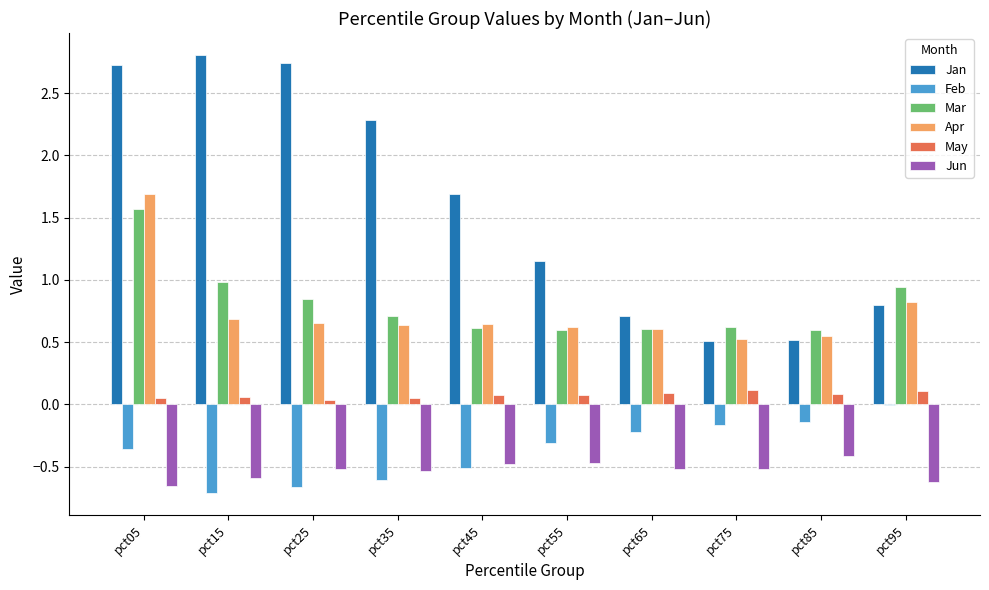

What is the sum of all Jan values?

15.9